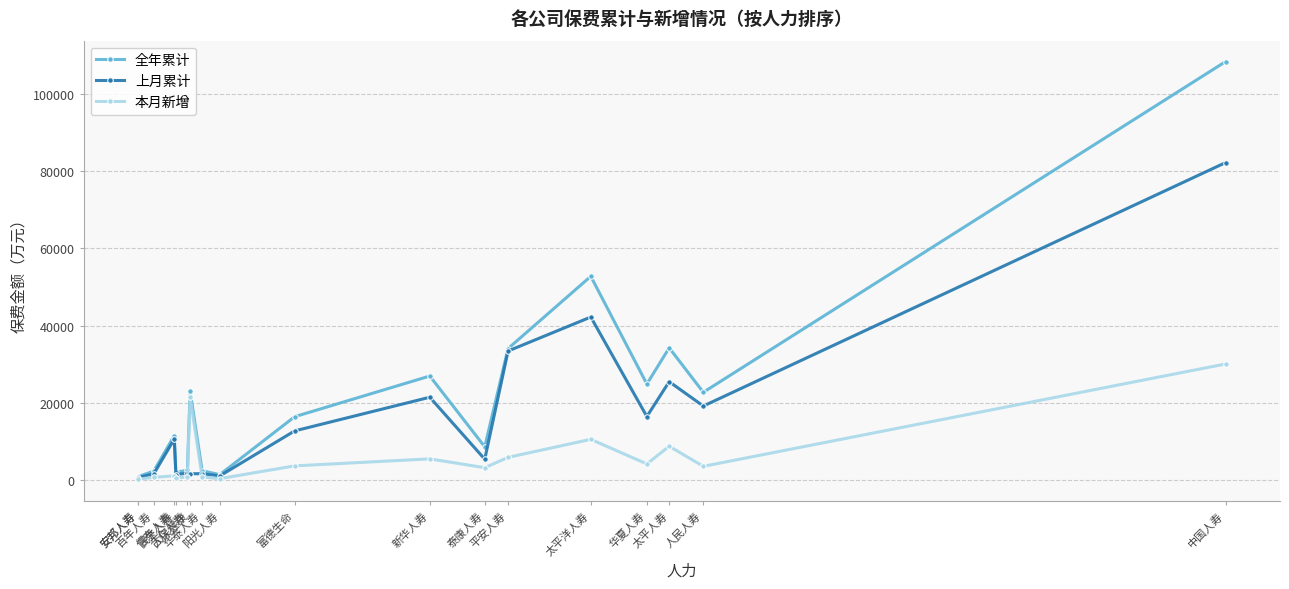

Is it true that 上月累计 equals 7844.9 at 平安人寿?

False